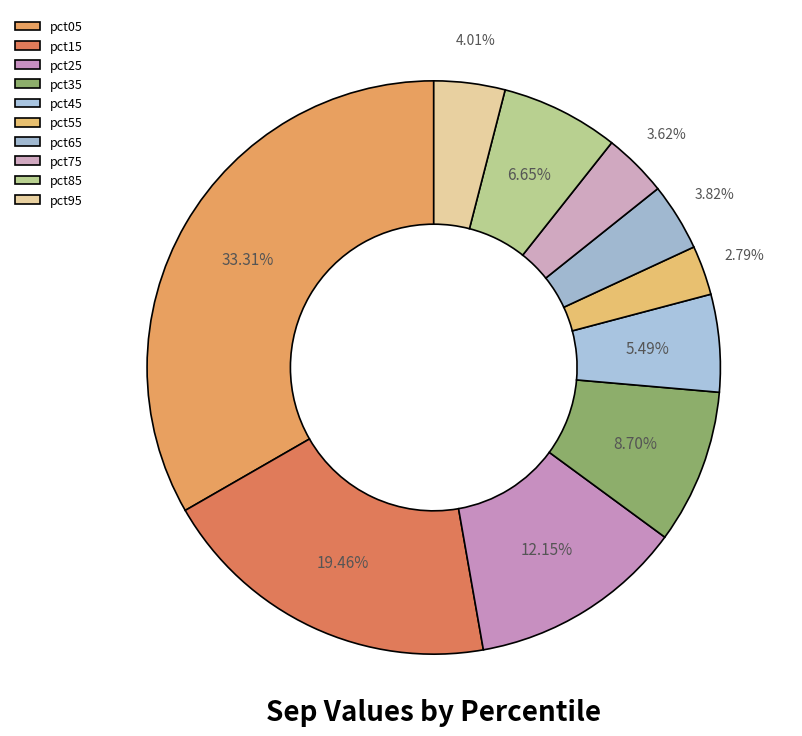

How many segments does this pie chart have?

10